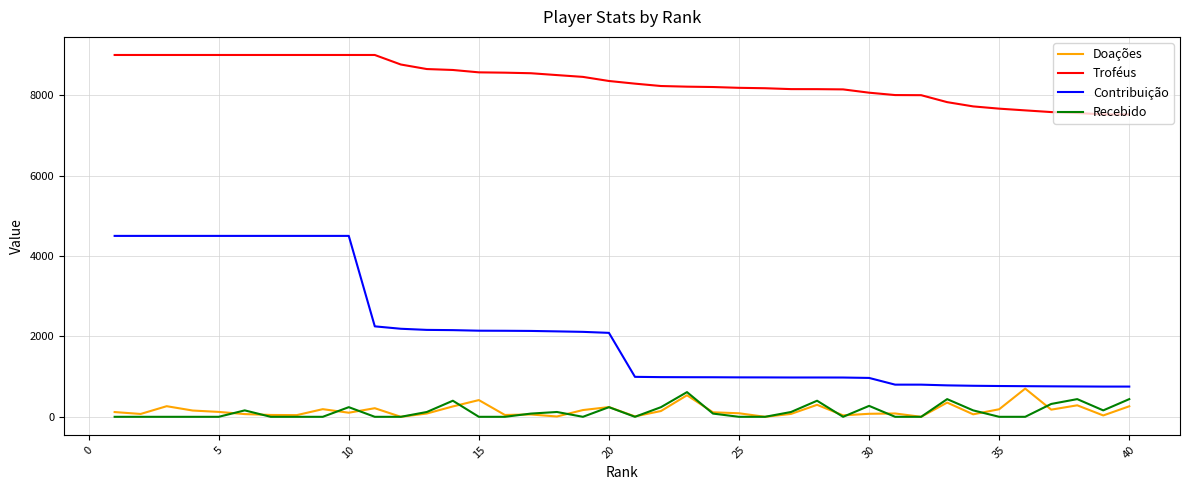

How many lines are shown in the chart?

4